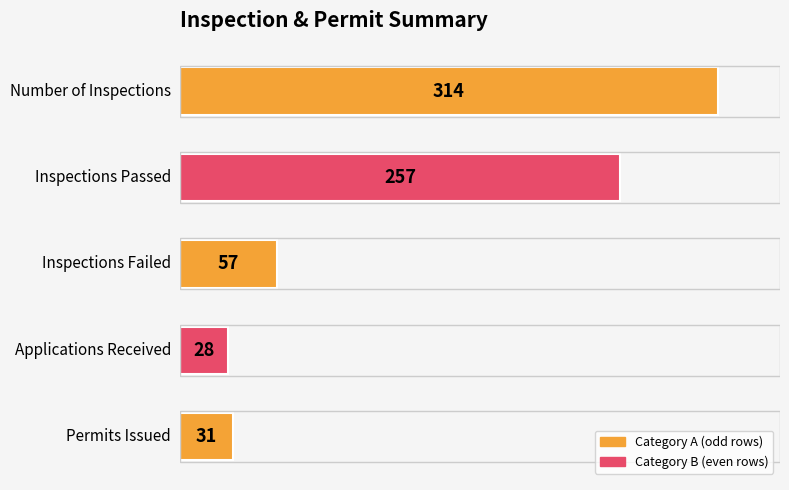

What is the average value?

137